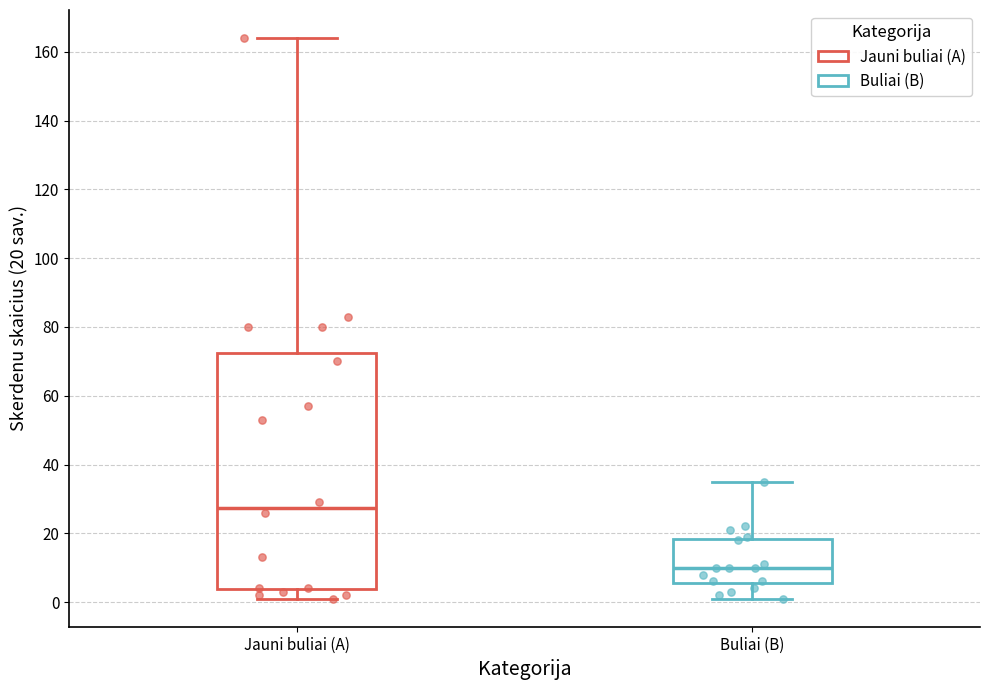

Reading left to right, read every box against the y-axis: the position of its median line, the range the box covers, and the ends of its whiskers. The values are not printed on the chart, so give them approximately, as read against the axis.

Jauni buliai (A): median 28, box 4 to 72, whiskers 2 to 164
Buliai (B): median 10, box 6 to 18, whiskers 2 to 36